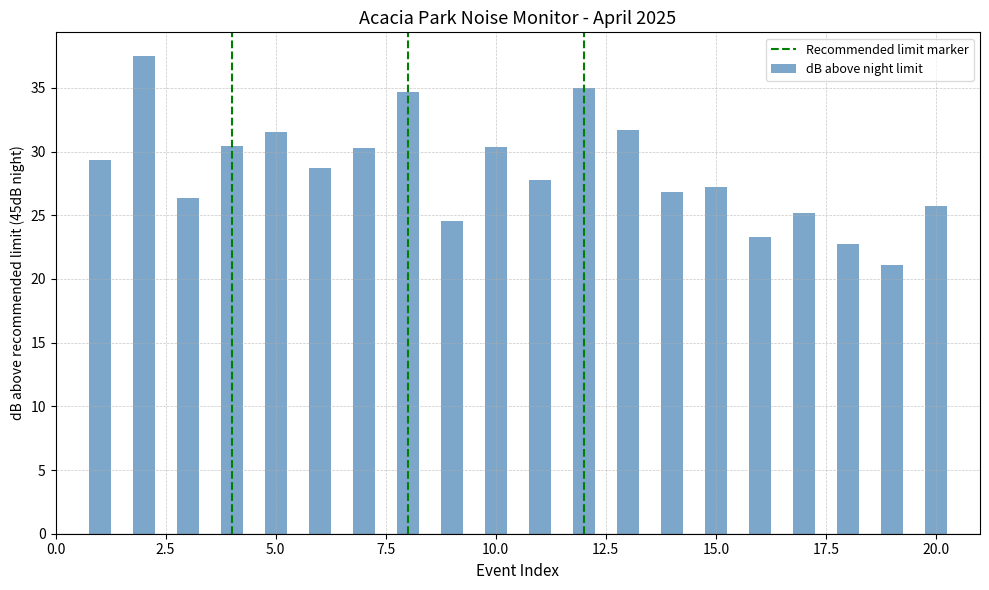

How many series are shown in this chart?

1